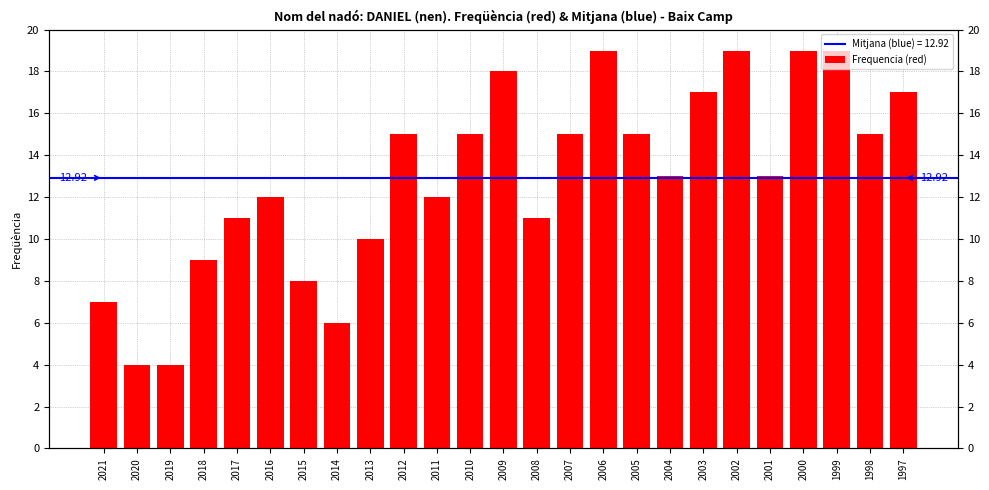

Approximately how many times larger is the value at 2018 compared to 2007?

0.6